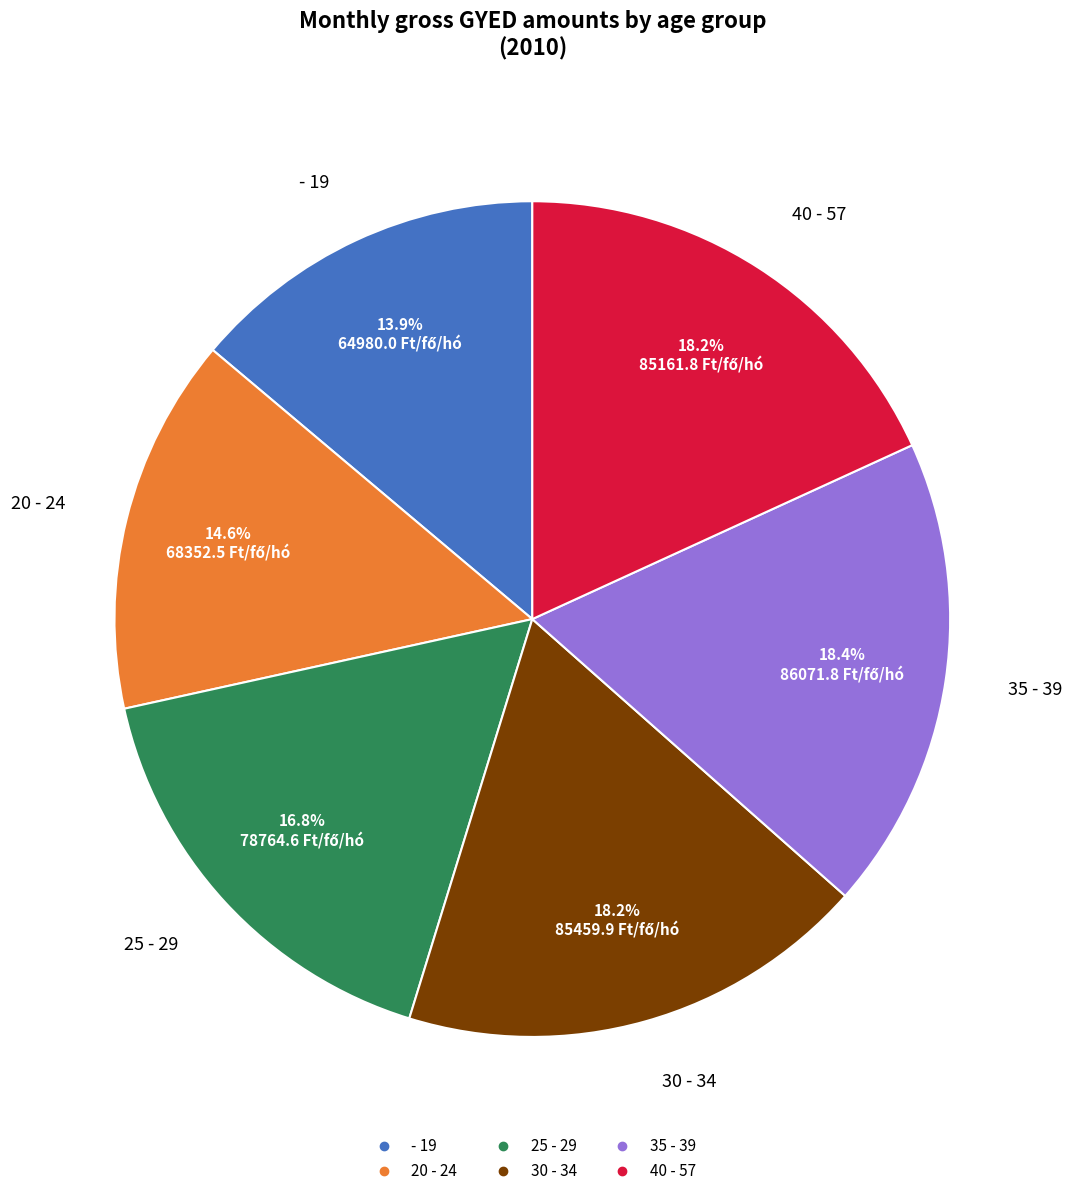

How many slices are in this pie chart?

6